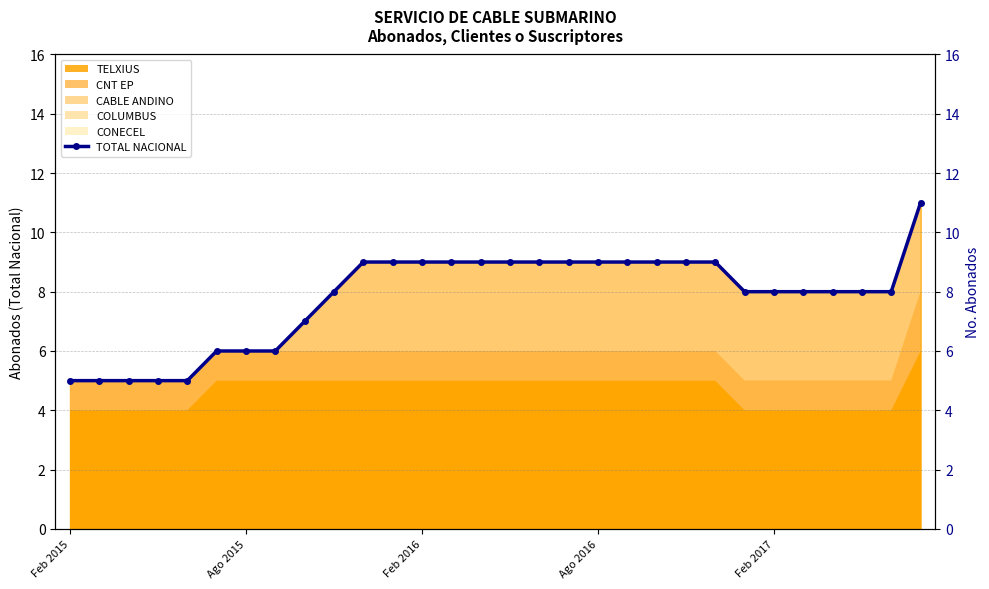

Count the number of values greater than 8.

14